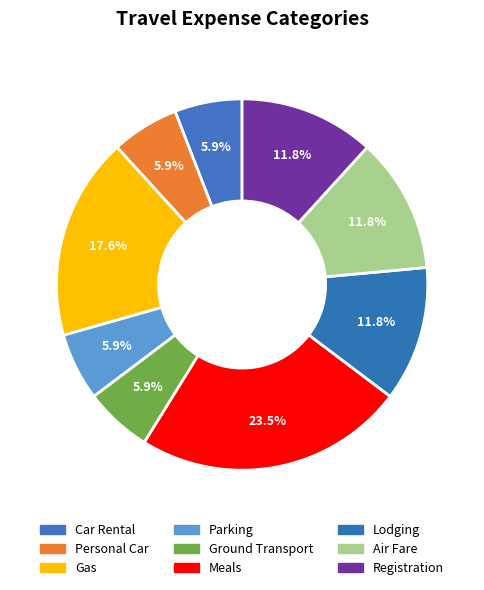

Which slice is the largest?

Meals